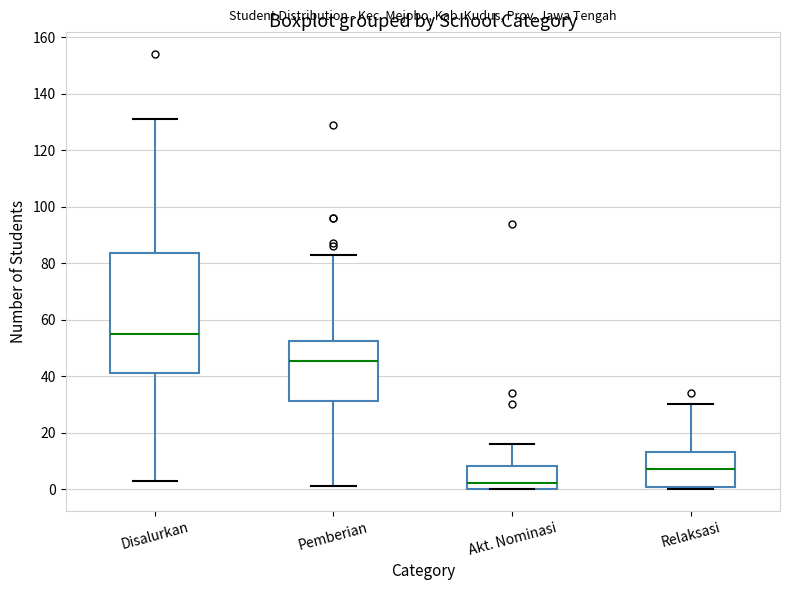

Comparing the boxes themselves (not the whiskers), which one is the tallest?

Disalurkan